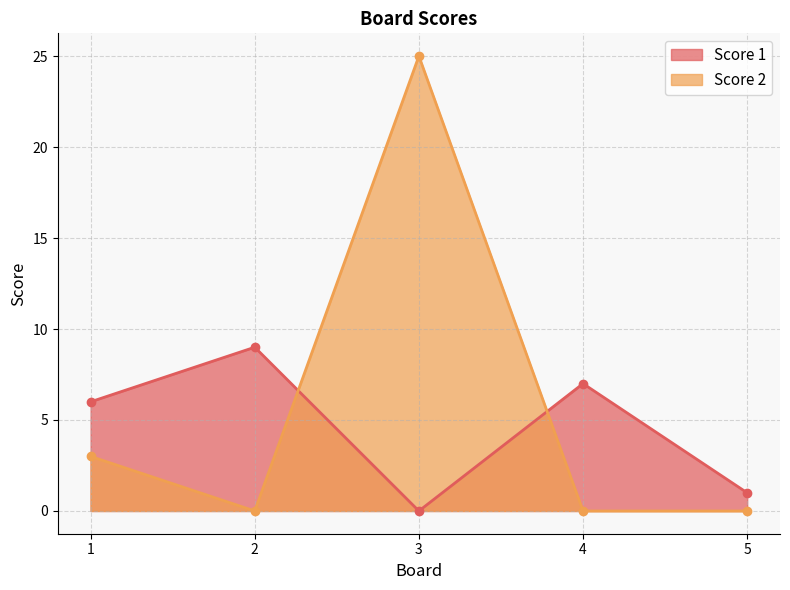

List the series in order of their peak value, lowest first.

Score 1, Score 2